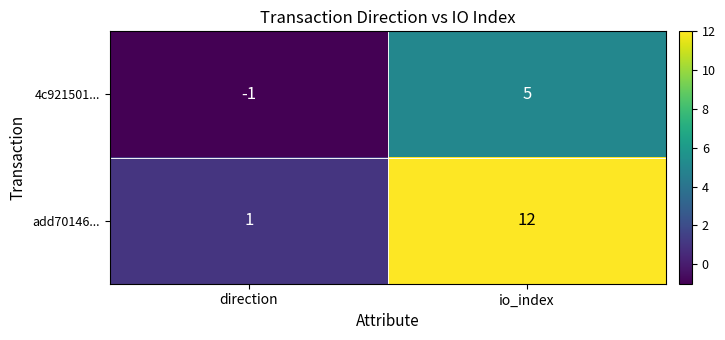

What is the difference between the add70146... values at direction and io_index?

11